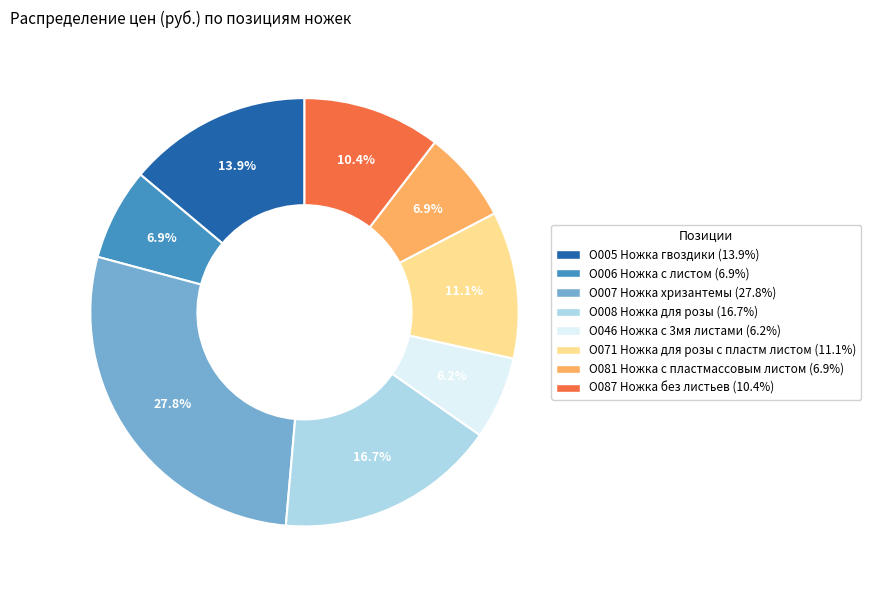

To the nearest percent, what is the difference between the largest and smallest slice percentages?

22%